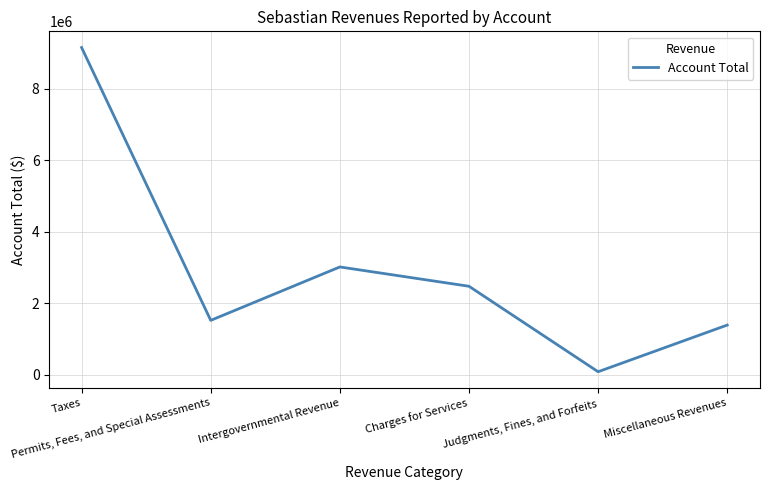

What is the minimum value shown in the chart?

86488